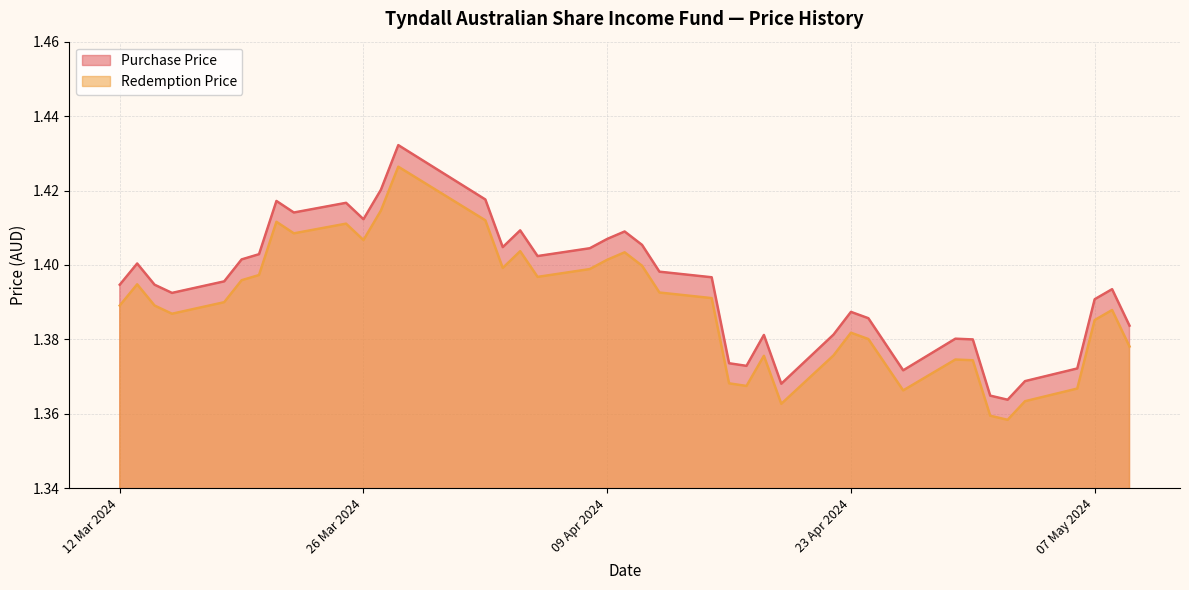

Between 02/04/2024 and 10/04/2024, which is larger?

02/04/2024